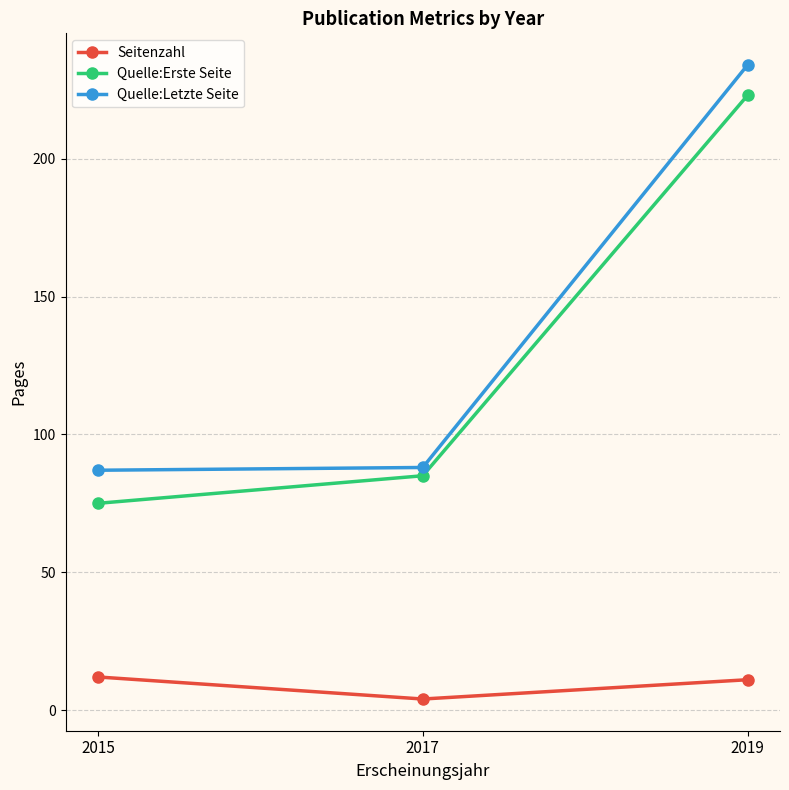

How many values in the Quelle:Letzte Seite series are below 88?

1